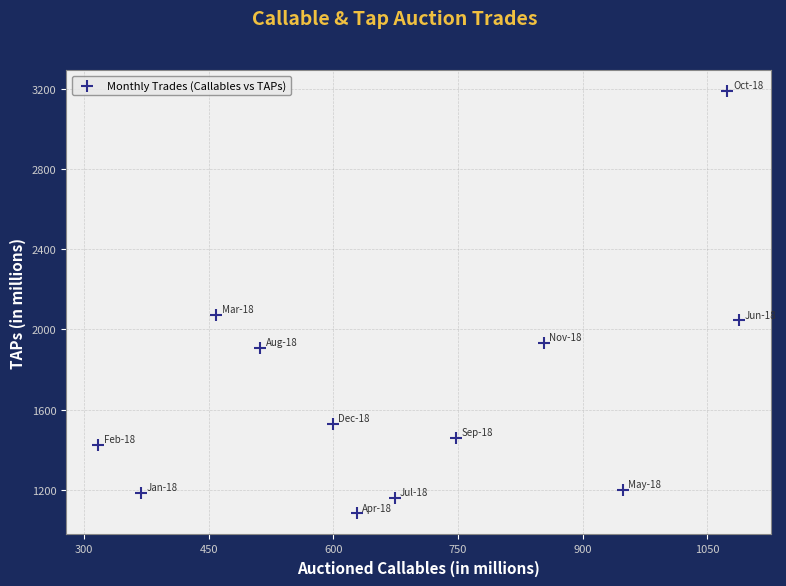

What Y value in the scatter plot is closest to 2135?

2072.6